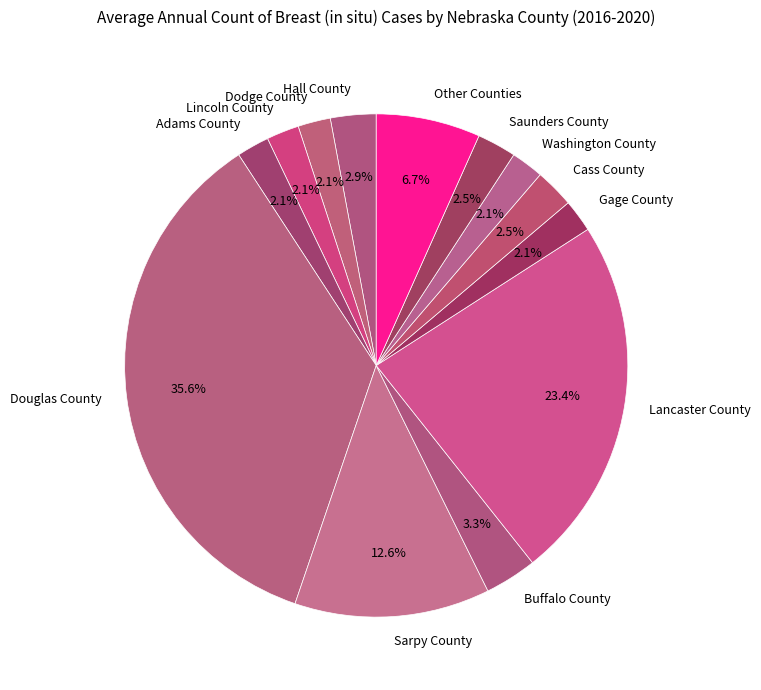

Does Cass County account for over 50% of the chart?

No